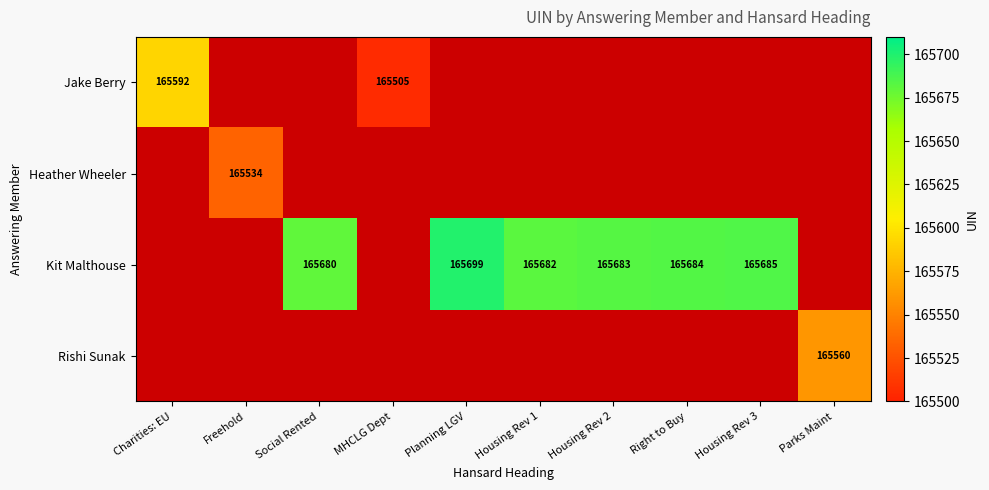

The value of Kit Malthouse at Housing Rev 3 is 165685. True or false?

True